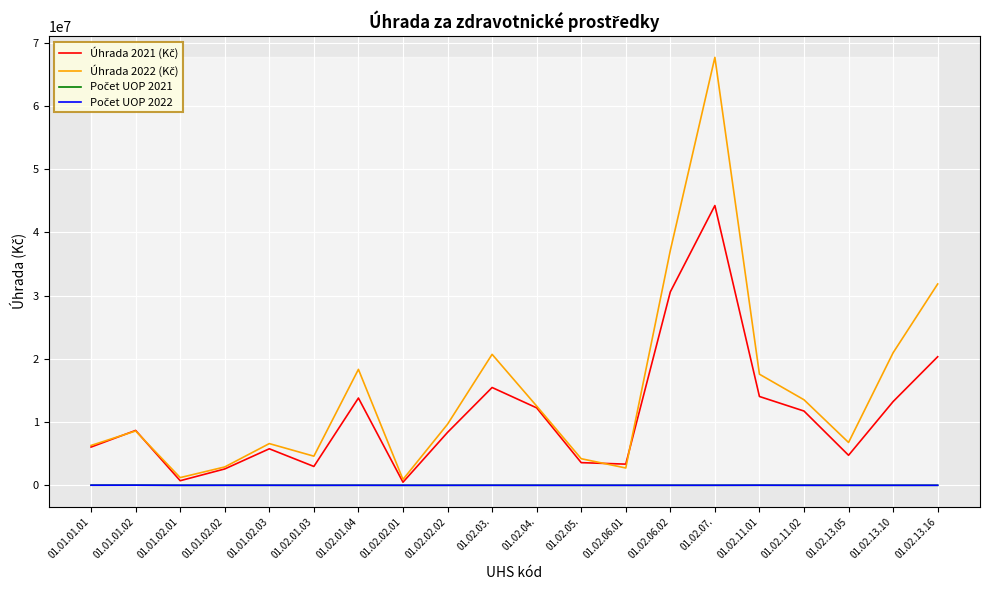

At which category is the sum across all series the highest?

01.02.07.